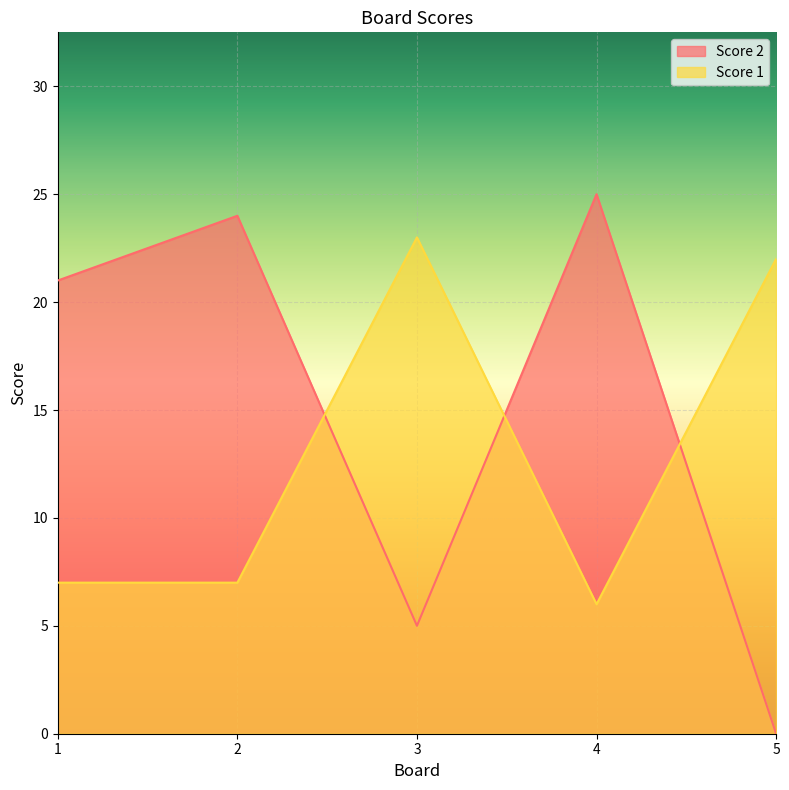

How many lines are shown in the chart?

2